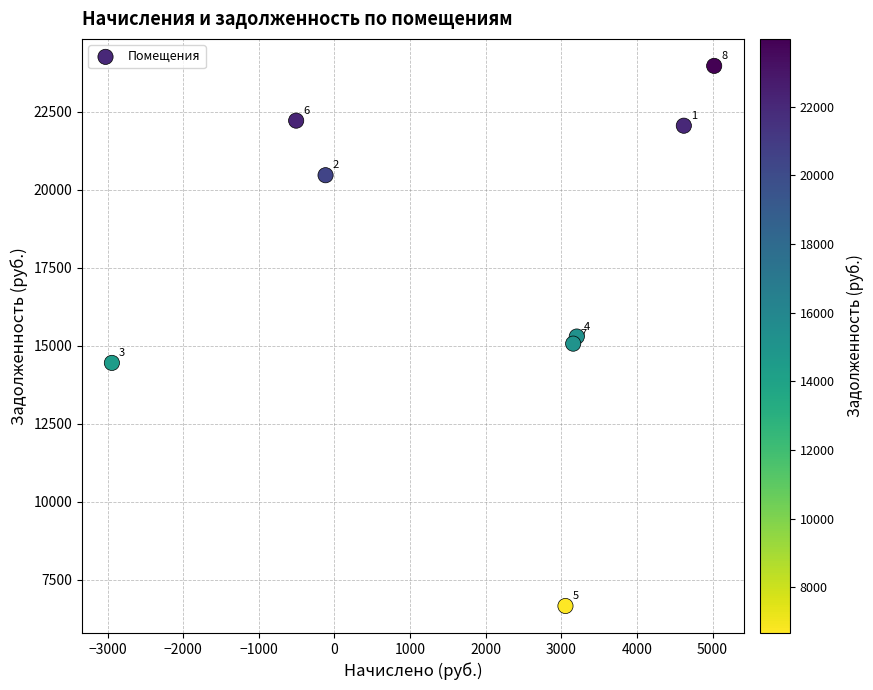

What Y value in the scatter plot is closest to 15319?

15300.0